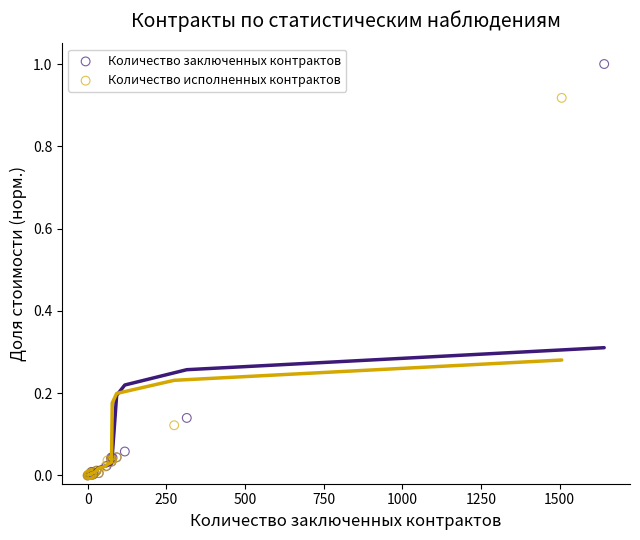

Which series contains the highest Y value?

Количество заключенных контрактов